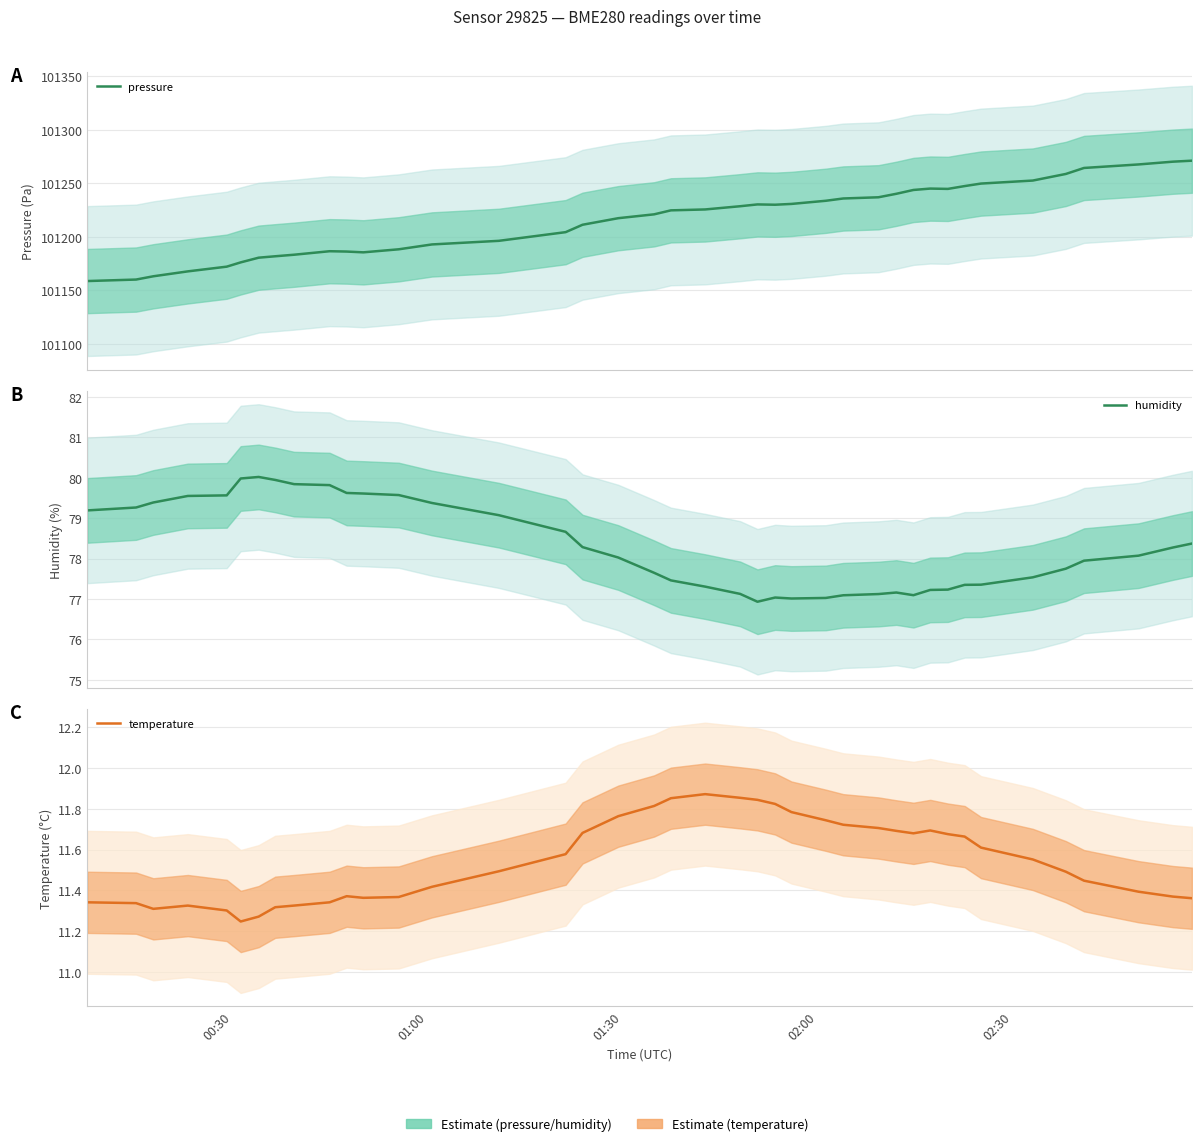

True or false: temperature and humidity cross at least once.

False